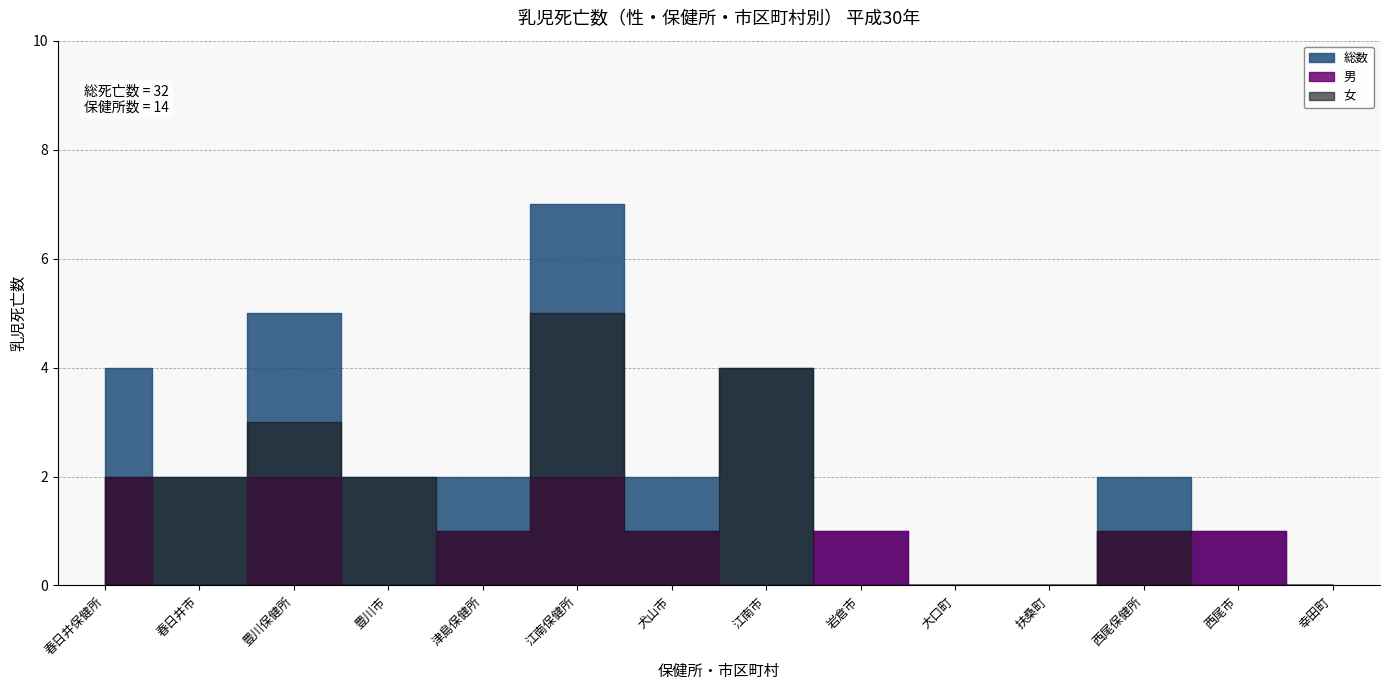

How many data points does each series have?

14